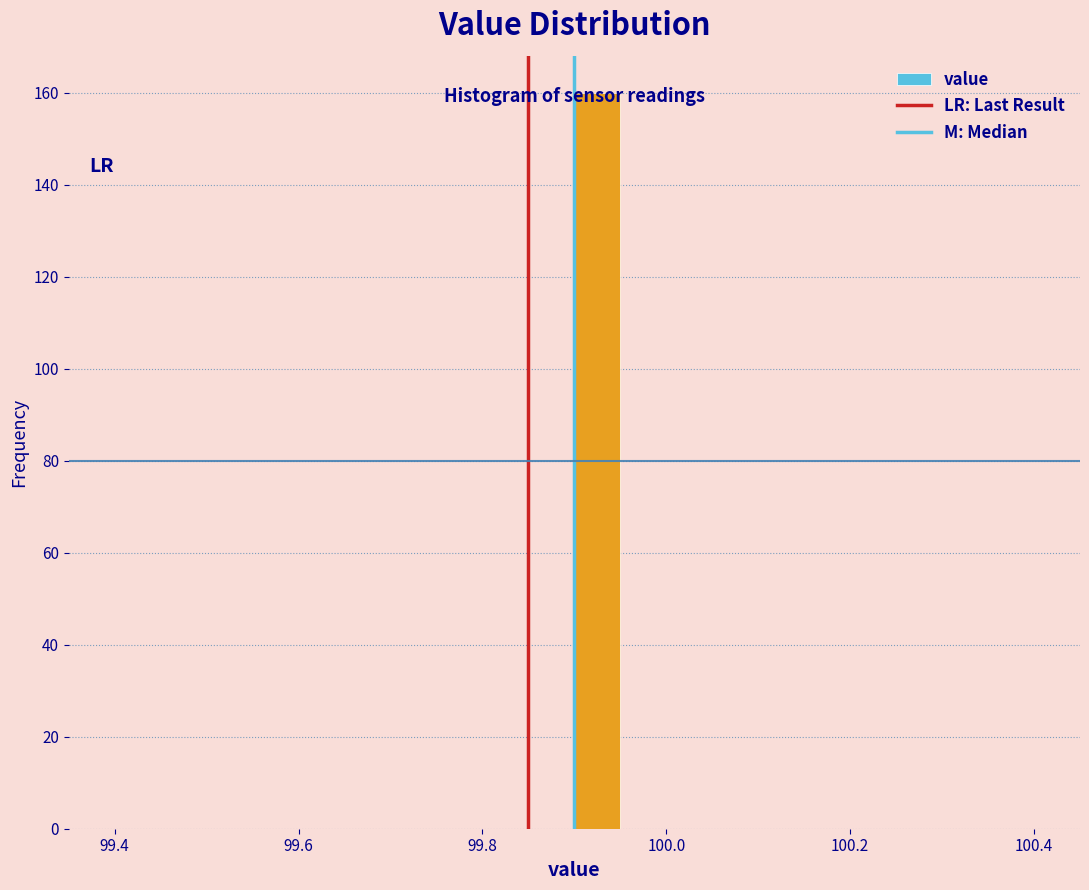

Around what value on the x-axis is the tallest bar? Give the approximate position of its centre, as read against the axis.

99.92